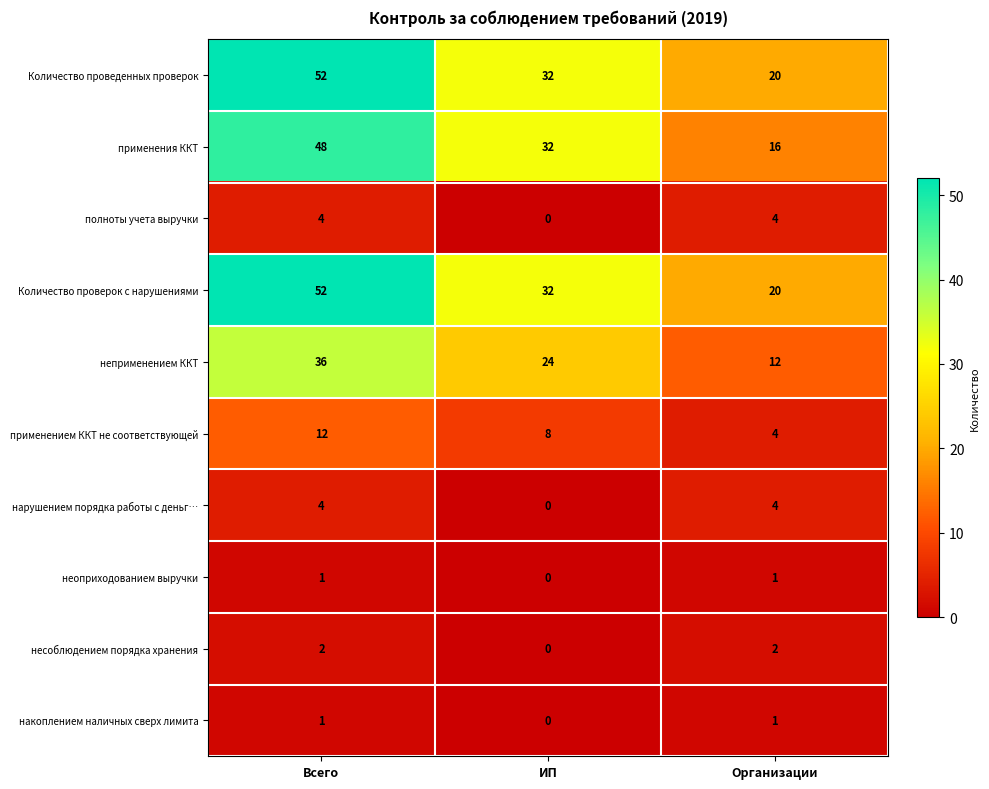

Rank the categories by применения ККТ value from highest to lowest.

Всего, ИП, Организации